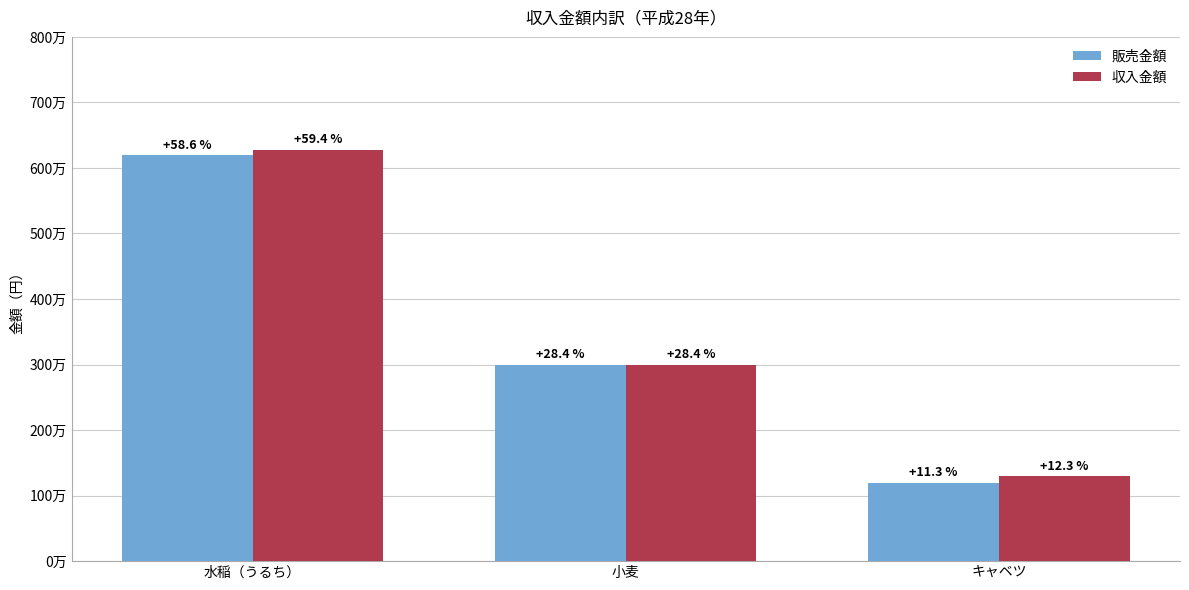

Does the chart contain any negative values?

No